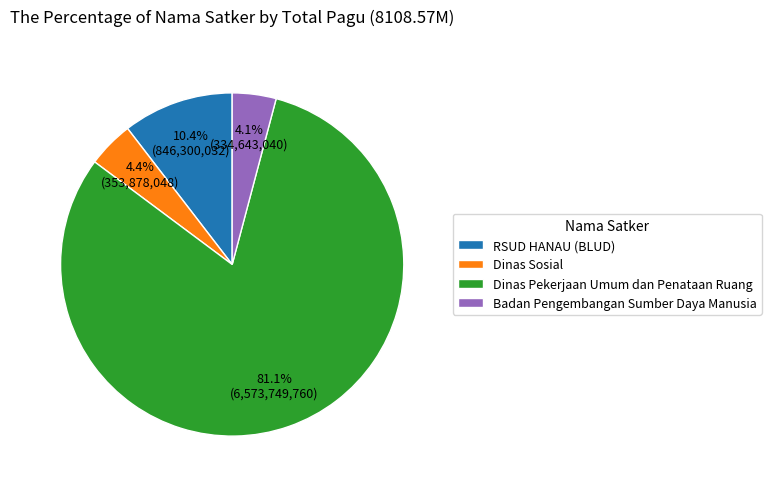

How many segments does this pie chart have?

4